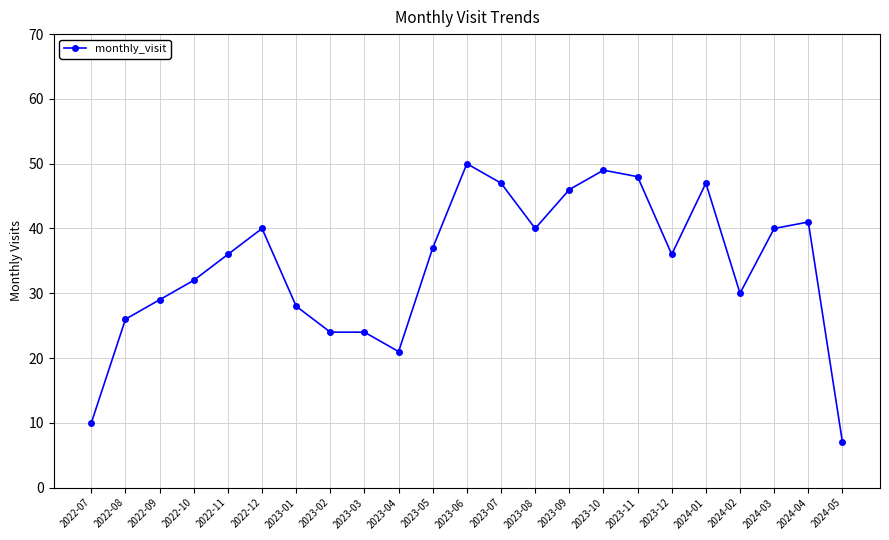

Reading left to right, list all the values displayed in this chart.

2022-07=10	2022-08=26	2022-09=29	2022-10=32	2022-11=36	2022-12=40	2023-01=28	2023-02=24	2023-03=24	2023-04=21	2023-05=37	2023-06=50	2023-07=47	2023-08=40	2023-09=46	2023-10=49	2023-11=48	2023-12=36	2024-01=47	2024-02=30	2024-03=40	2024-04=41	2024-05=7